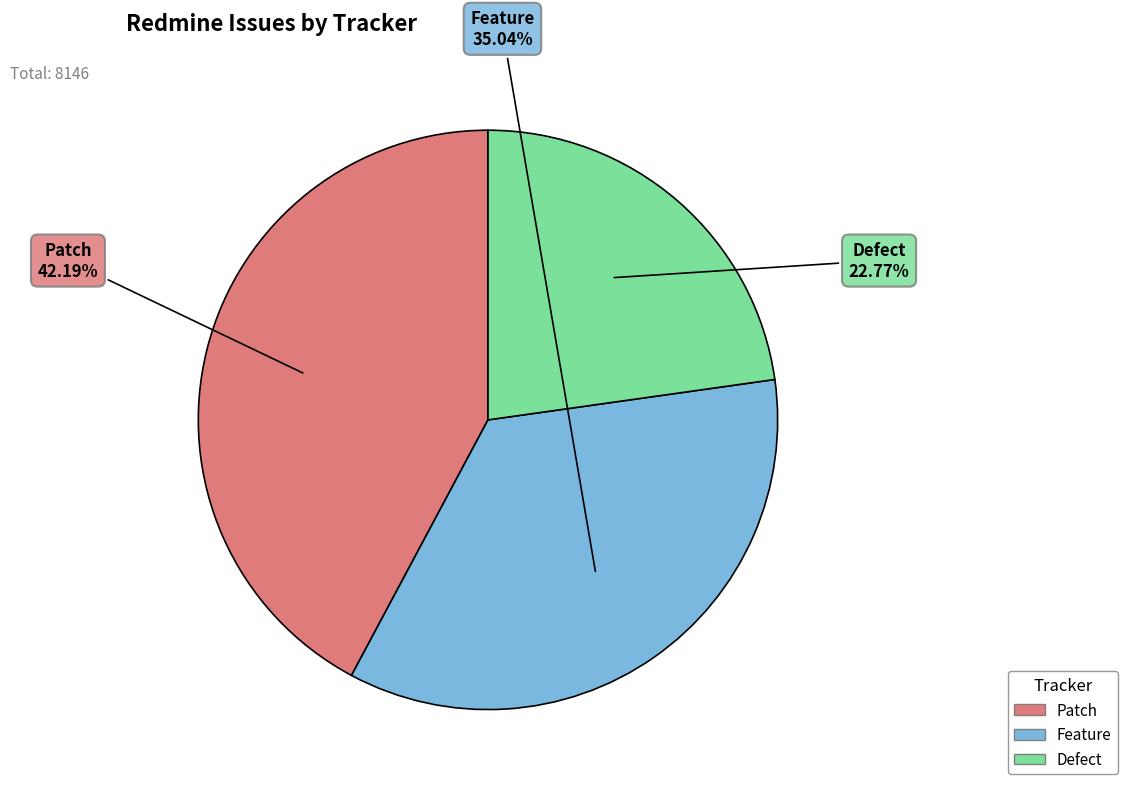

To the nearest percent, what is the combined percentage of Patch and Defect?

65%